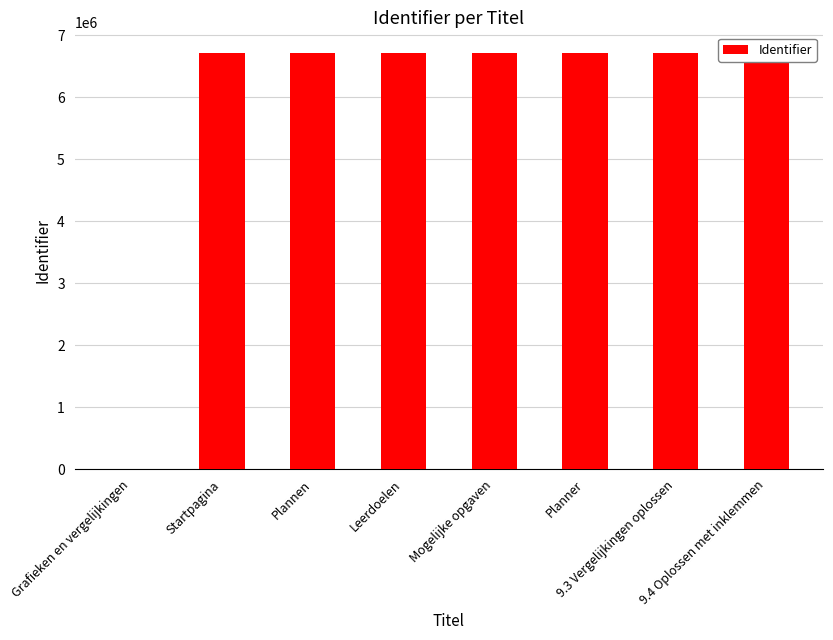

What is the maximum value shown in the chart?

6711823